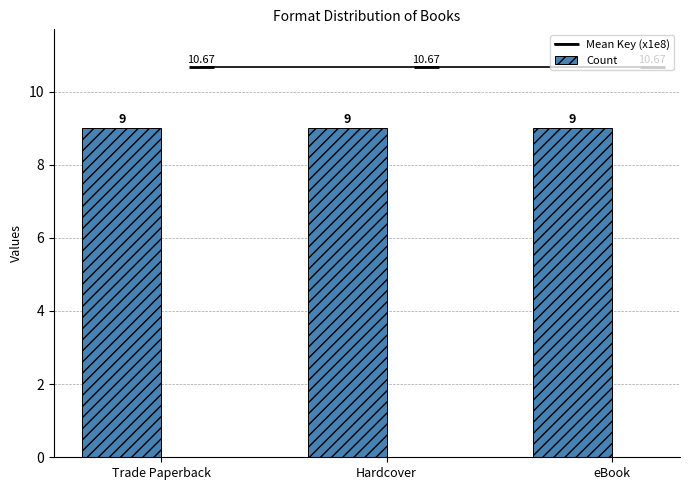

What is the spread (max minus min) of values at eBook?

1.7